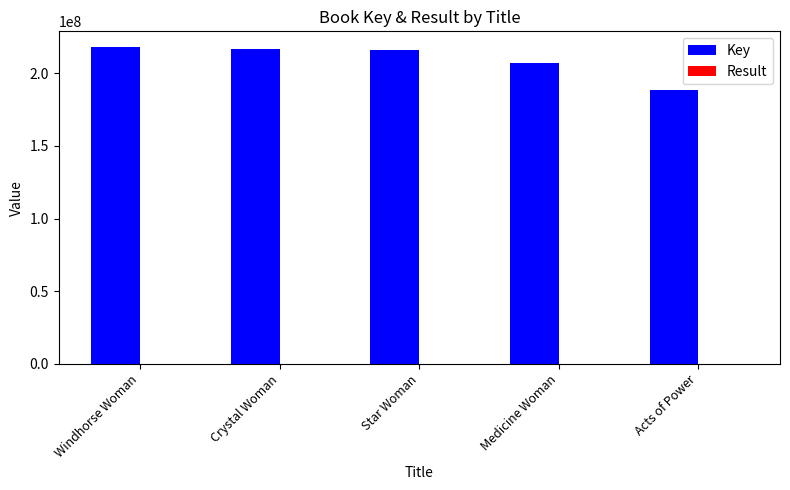

True or false: Key has a value of 385285430 at Windhorse Woman.

False